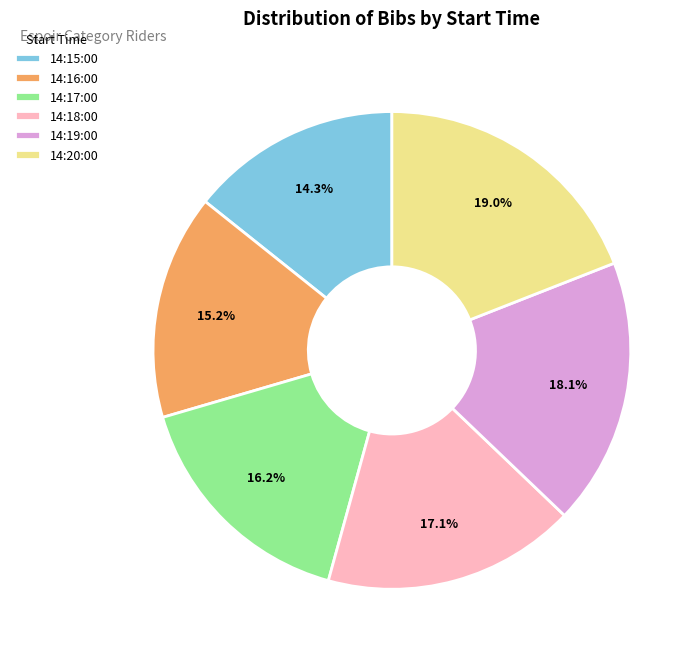

To the nearest percent, what percentage of the pie is 14:17:00?

16%